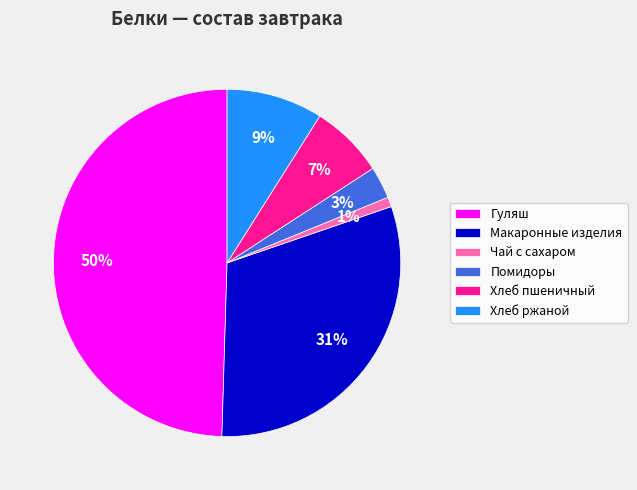

To the nearest percent, what is the average slice percentage?

17%